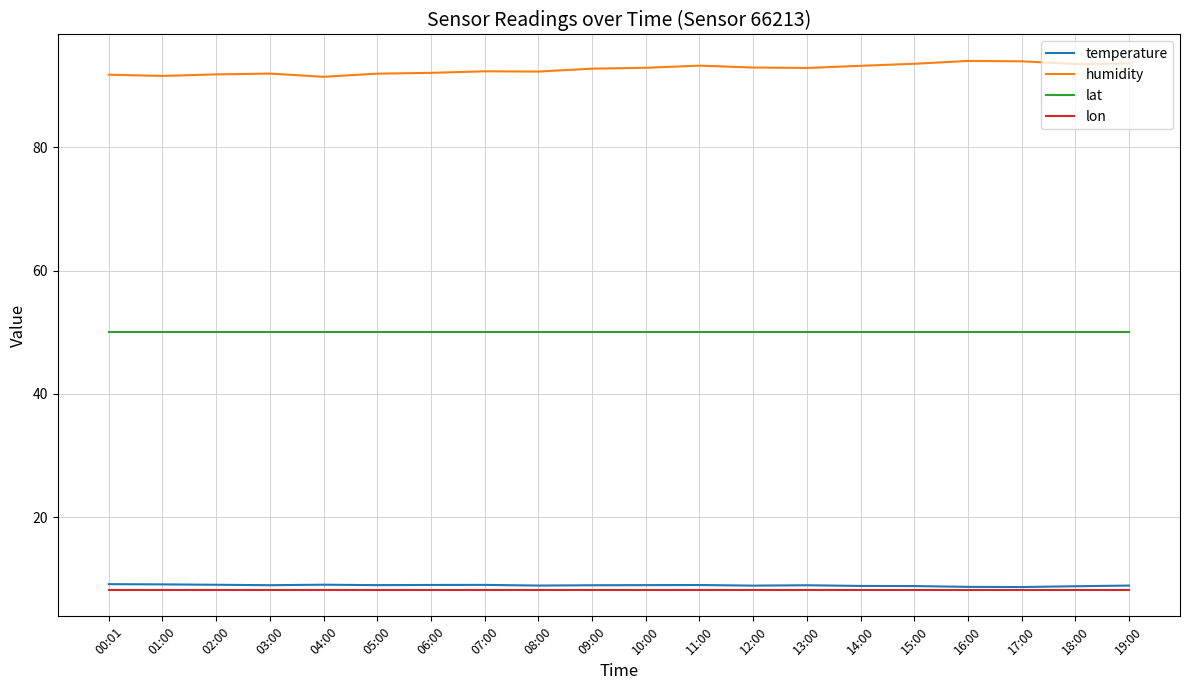

What is the average value of the lon series?

8.2